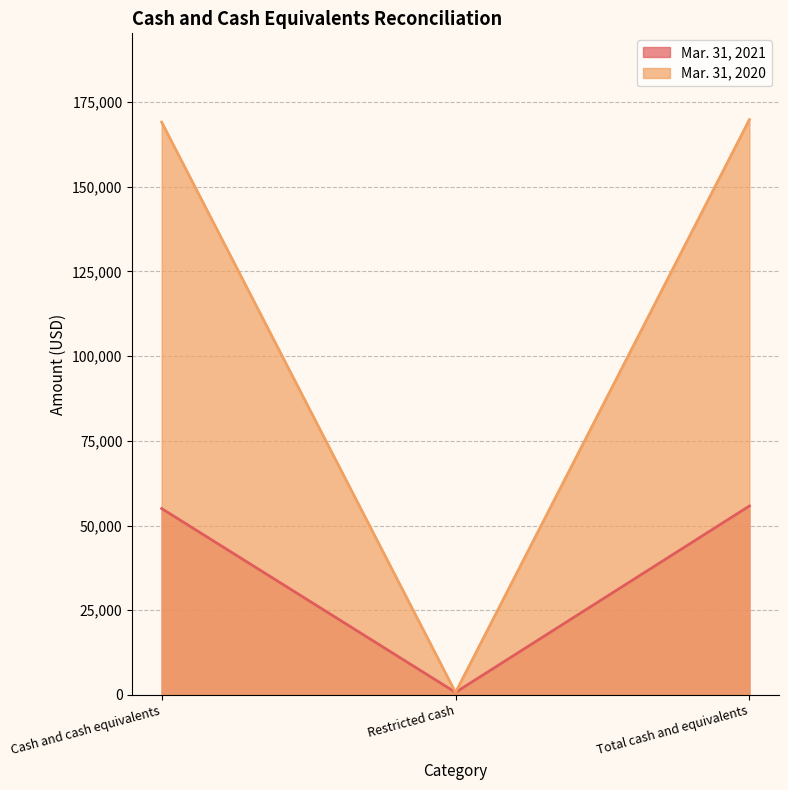

What is the difference between the maximum and minimum values in the Mar. 31, 2021 series?

55003